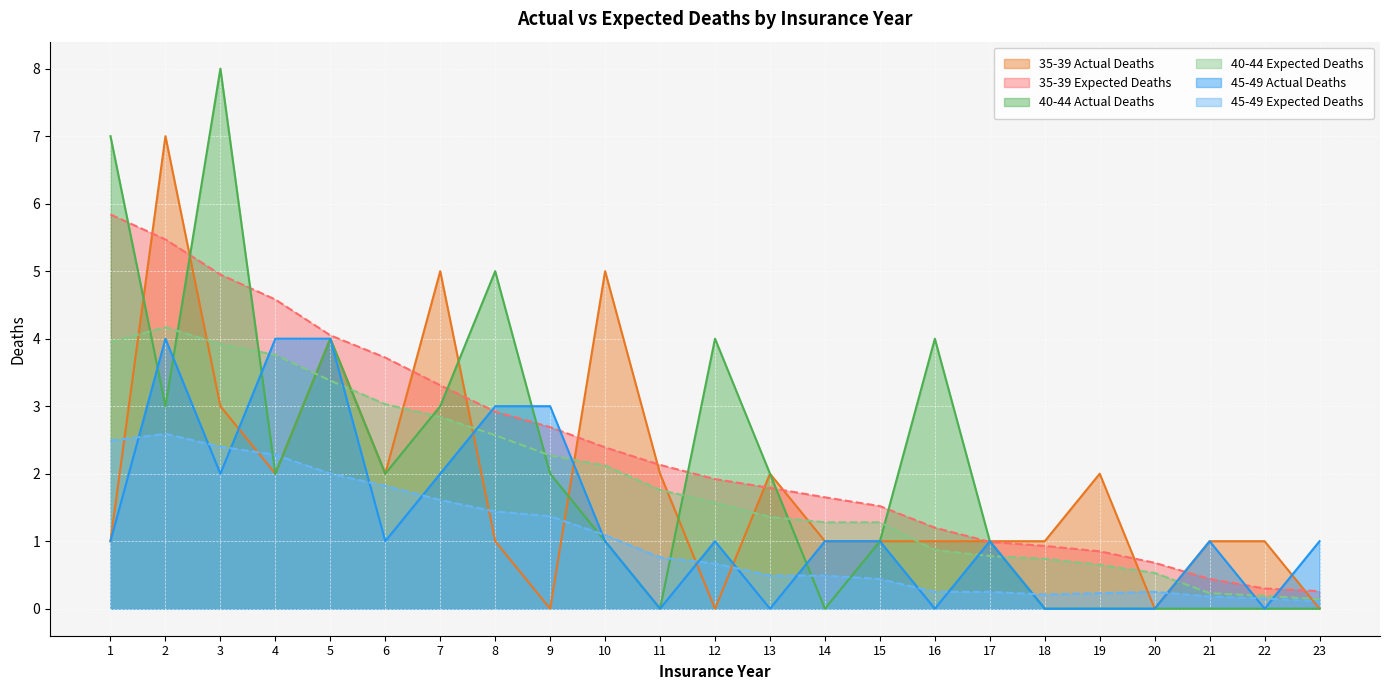

How many intersections are there between 40-44 Expected and 35-39 Actual?

14